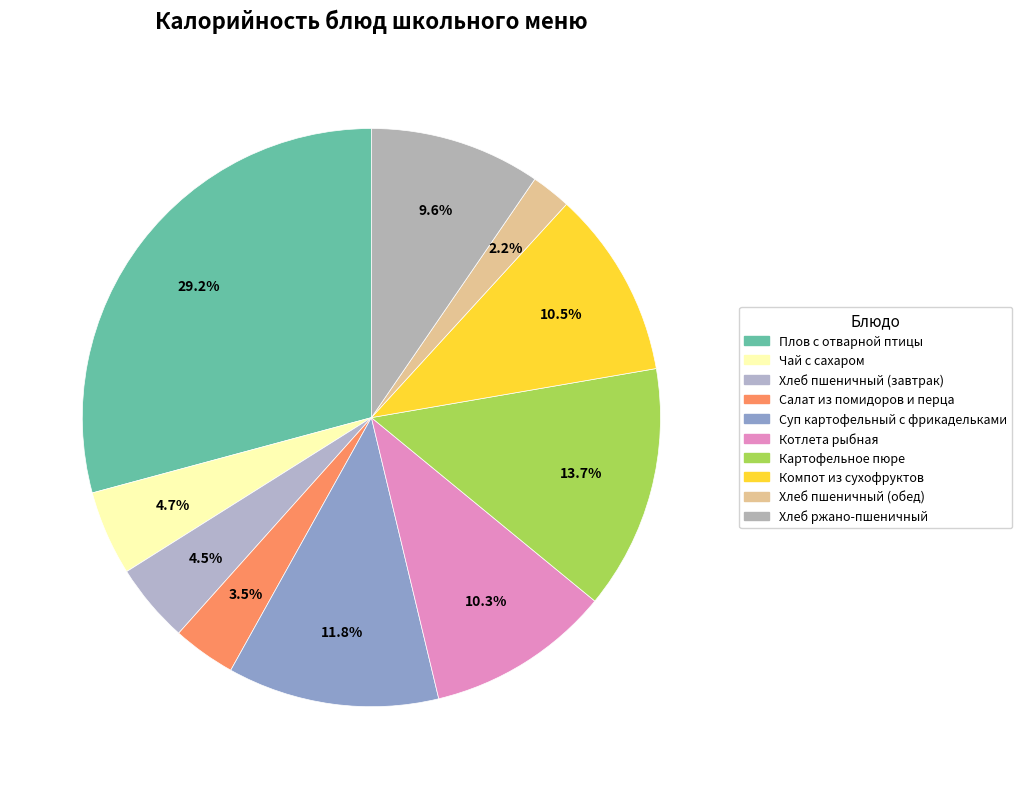

Combined, what portion of the pie is Хлеб ржано-пшеничный and Хлеб пшеничный (обед)?

11.8%